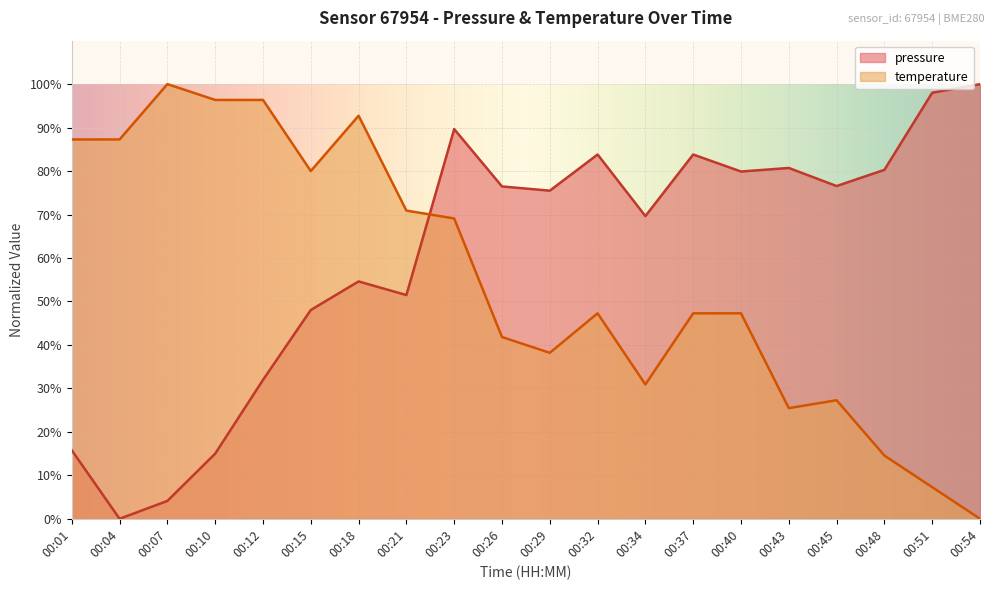

Reading left to right, what are all the values shown in this chart?

pressure: 15.8	0.0	4.1	15.0	32.0	48.0	54.6	51.5	89.7	76.5	75.5	83.8	69.6	83.8	79.9	80.7	76.6	80.3	98.0	100.0
temperature: 87.3	87.3	100.0	96.4	96.4	80.0	92.7	70.9	69.1	41.8	38.2	47.3	30.9	47.3	47.3	25.5	27.3	14.5	7.3	0.0